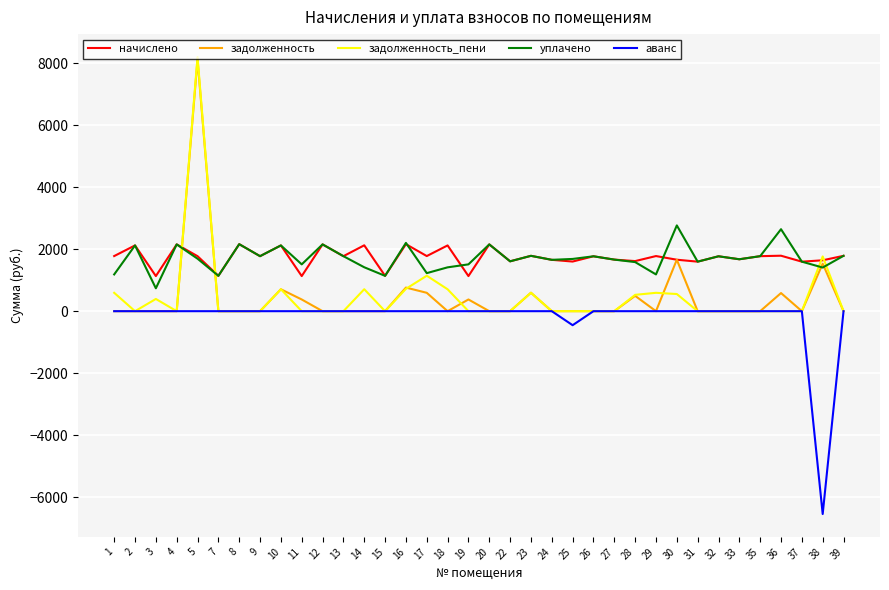

The value of начислено at 36 is 1788.2. True or false?

True